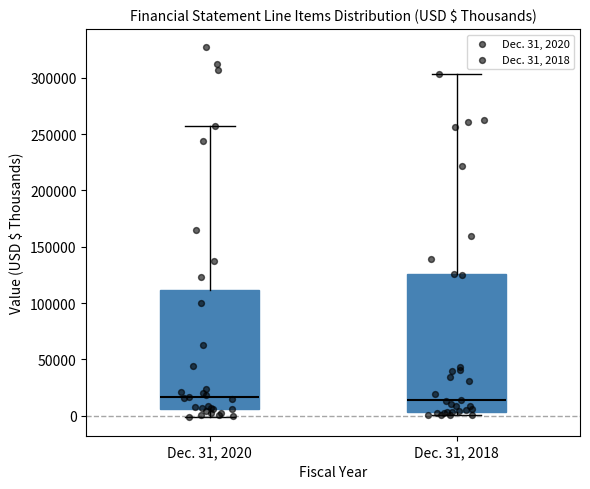

Reading left to right, read every box against the y-axis: the position of its median line, the range the box covers, and the ends of its whiskers. The values are not printed on the chart, so give them approximately, as read against the axis.

Dec. 31, 2020: median 15000, box 5000 to 110000, whiskers 0 to 260000
Dec. 31, 2018: median 15000, box 5000 to 125000, whiskers 0 to 305000